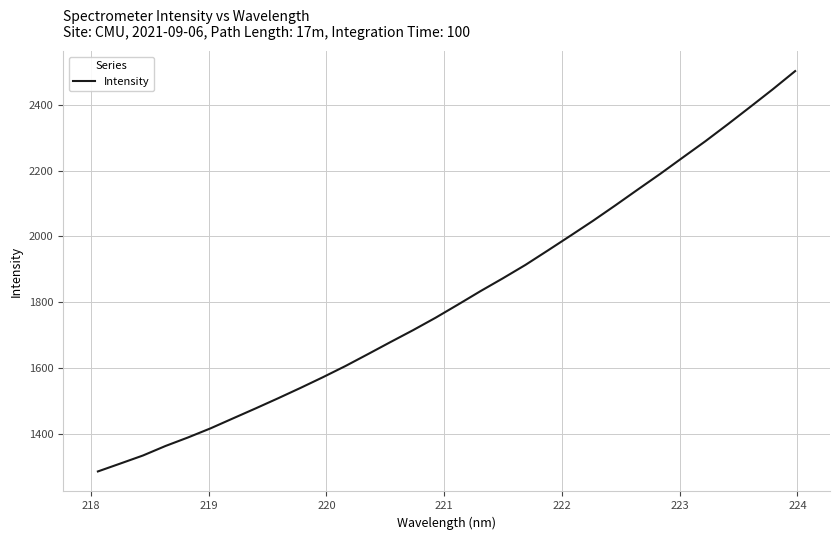

What is the difference between the maximum and minimum values?

1214.4